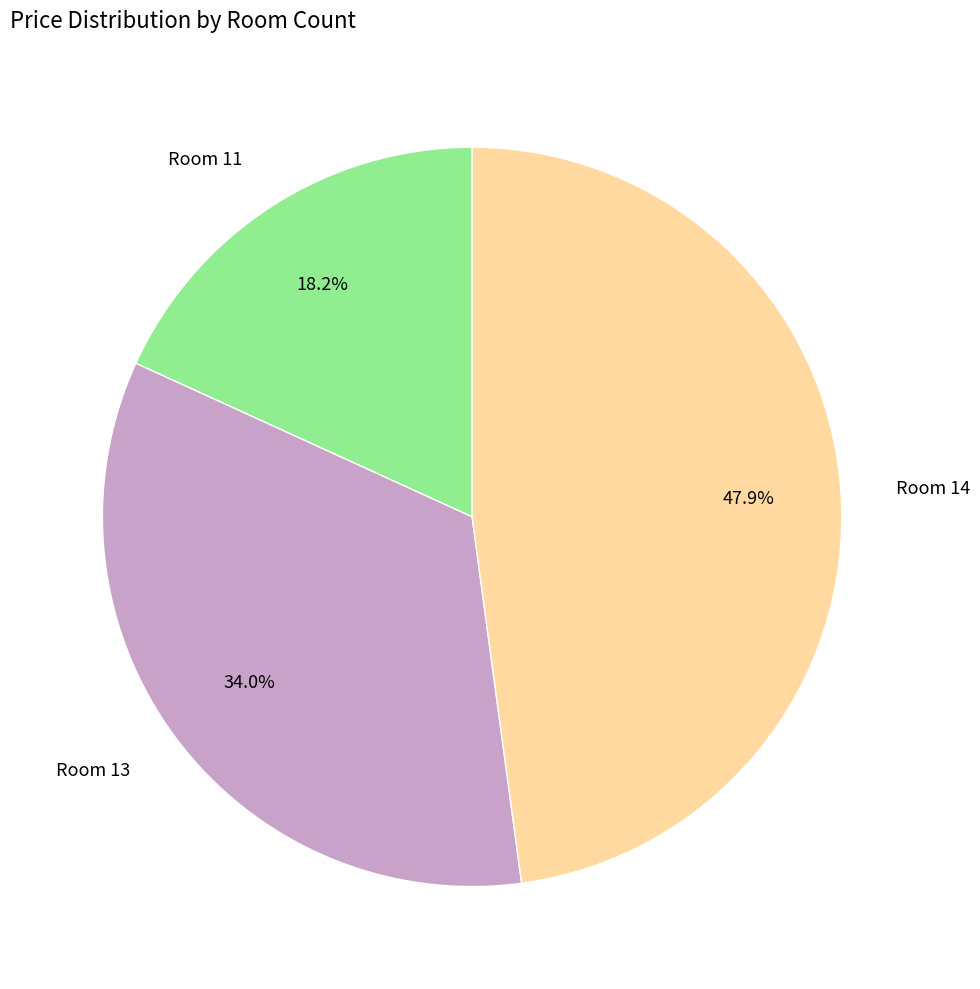

Approximately how many times larger is the value at Room 13 compared to Room 11?

1.9